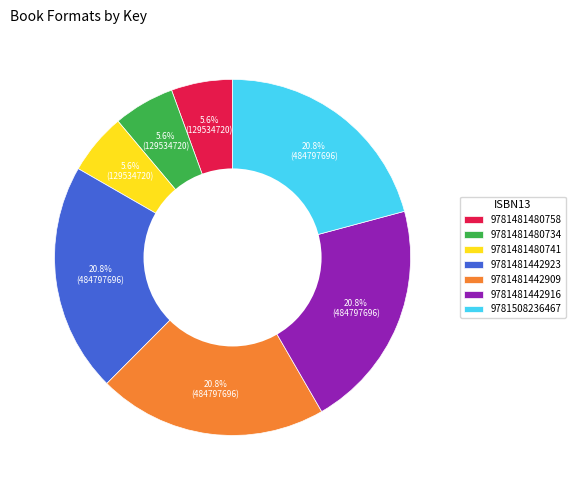

Does 9781481442923 represent more than half of the total?

No